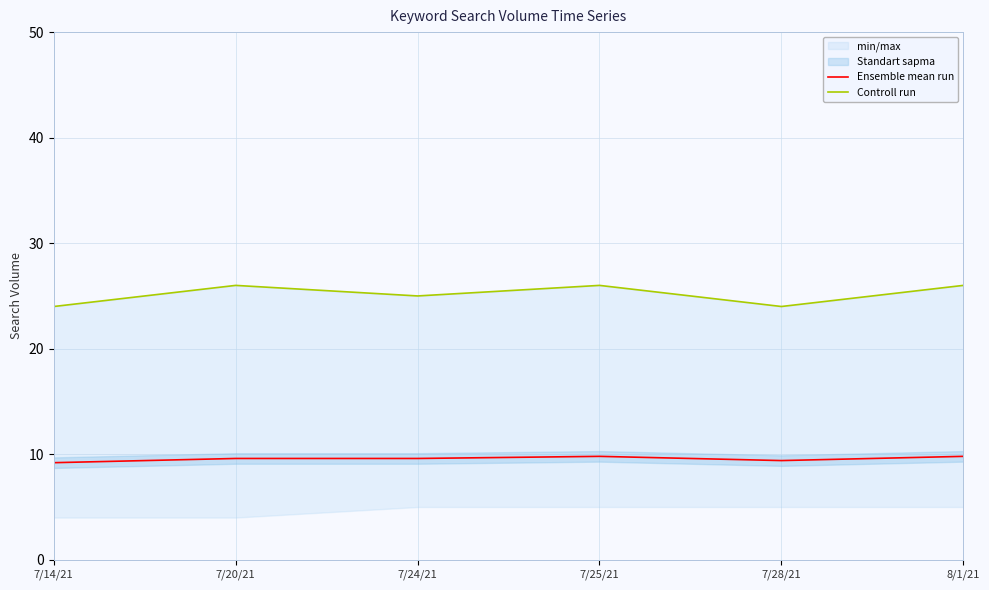

Which has a higher value, 7/14/21 or 7/28/21?

7/28/21